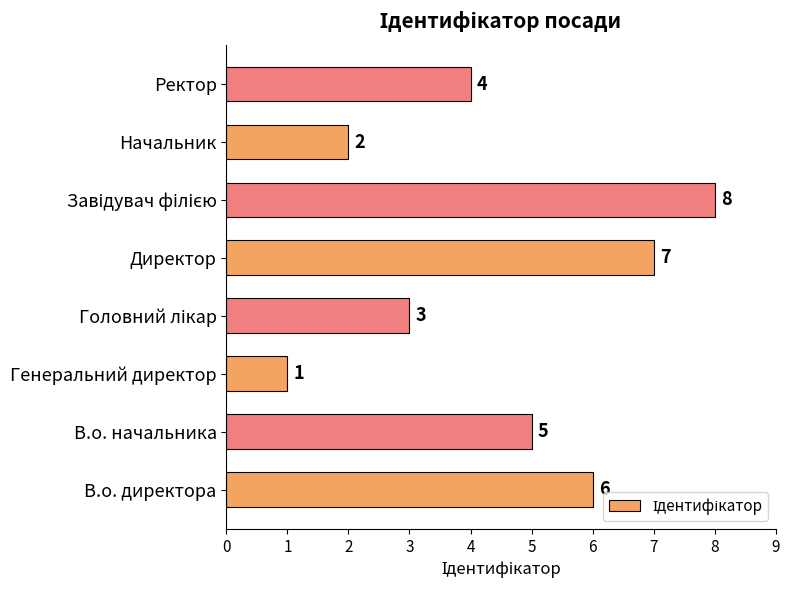

What is the difference between the second highest and minimum values?

6